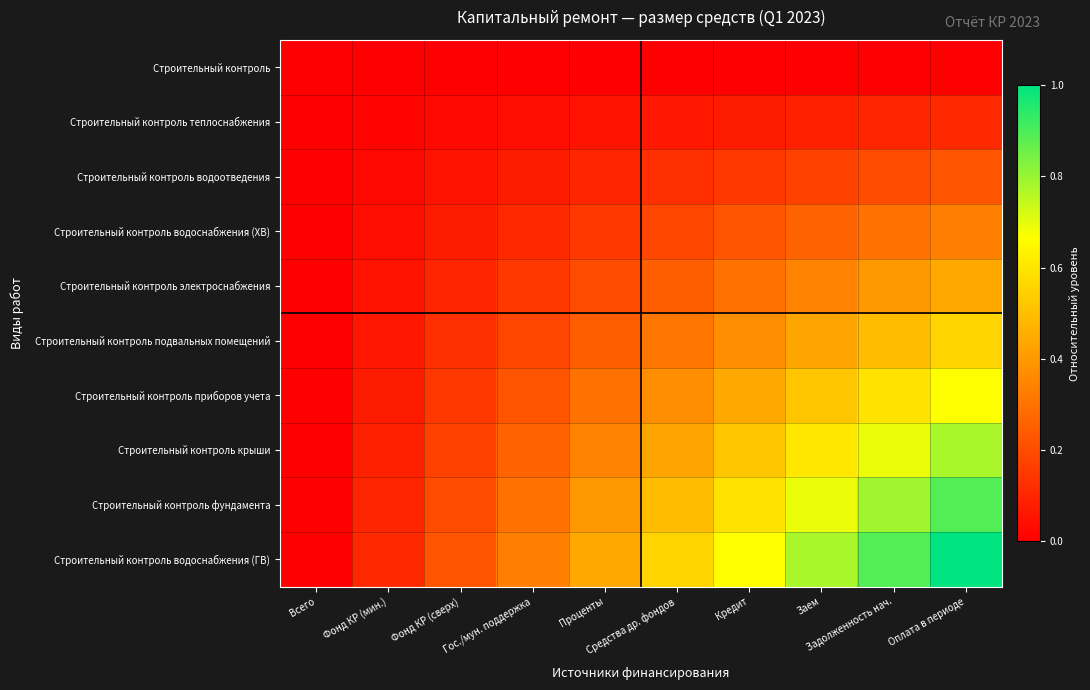

Between Гос./мун. поддержка and Оплата в периоде, which is larger?

Гос./мун. поддержка